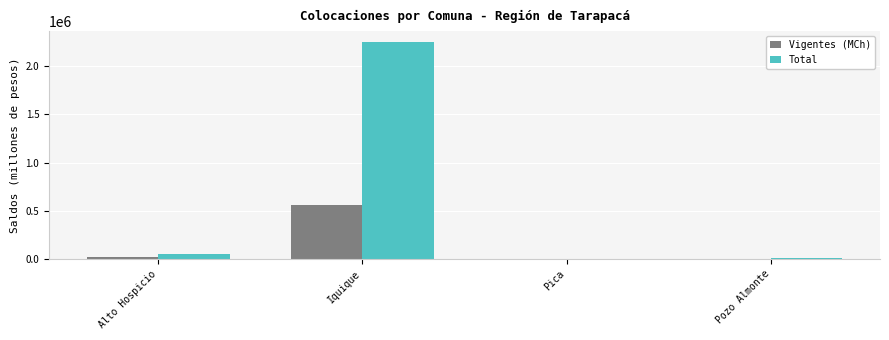

What is the approximate value of Total at Iquique?

2250791.3